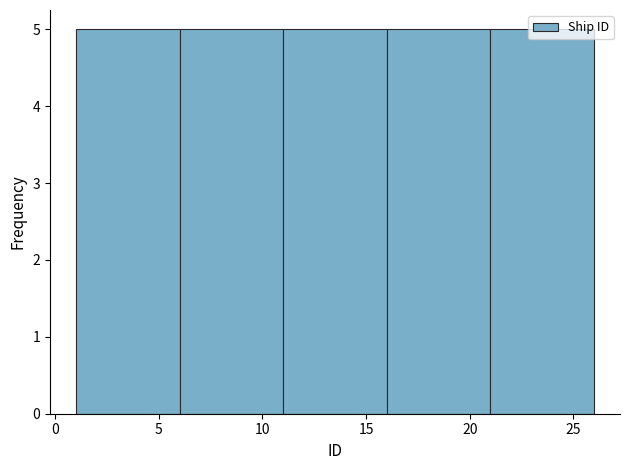

Reading left to right, list every bar in this chart as the range it spans on the x-axis followed by its height. The values are not printed on the chart, so give them approximately, as read against the axis.

1 to 6: 5
6 to 11: 5
11 to 16: 5
16 to 21: 5
21 to 26: 5